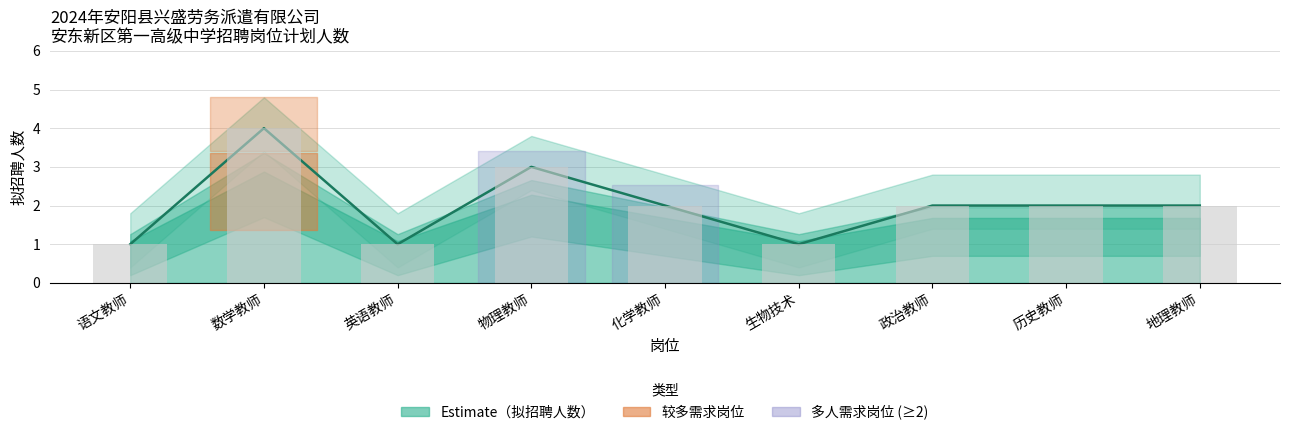

How many data points does each series have?

9